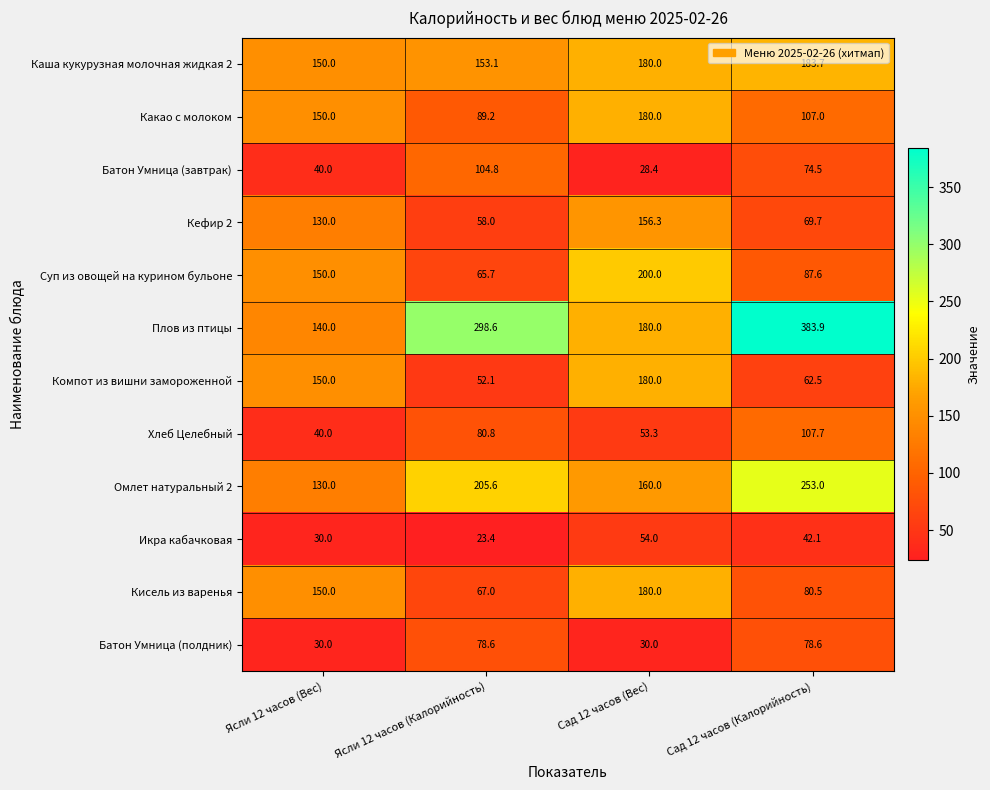

Where is Плов из птицы nearest to the value 261?

Ясли 12 часов (Калорийность)